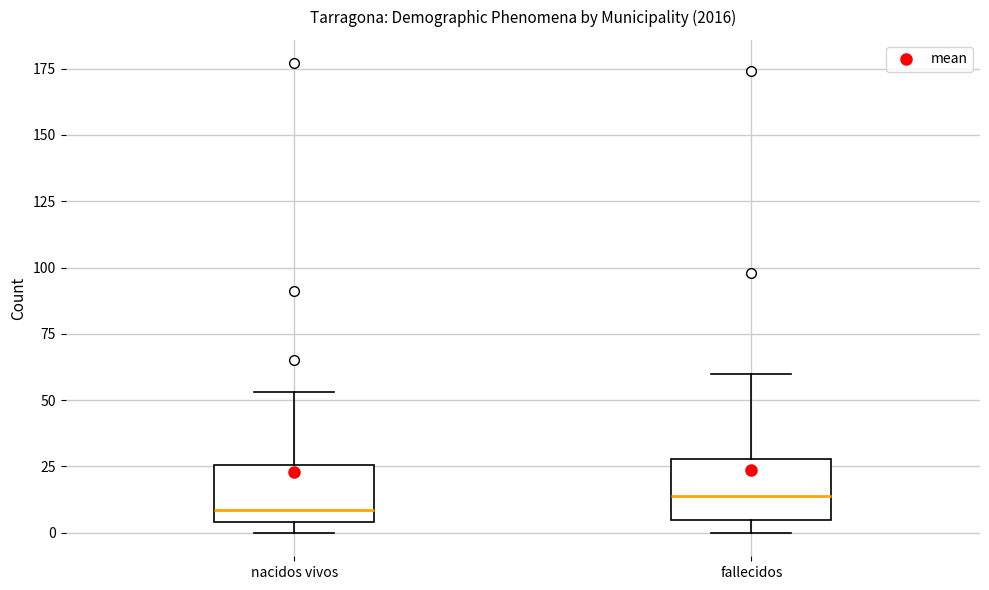

Which box's median line is the highest?

fallecidos